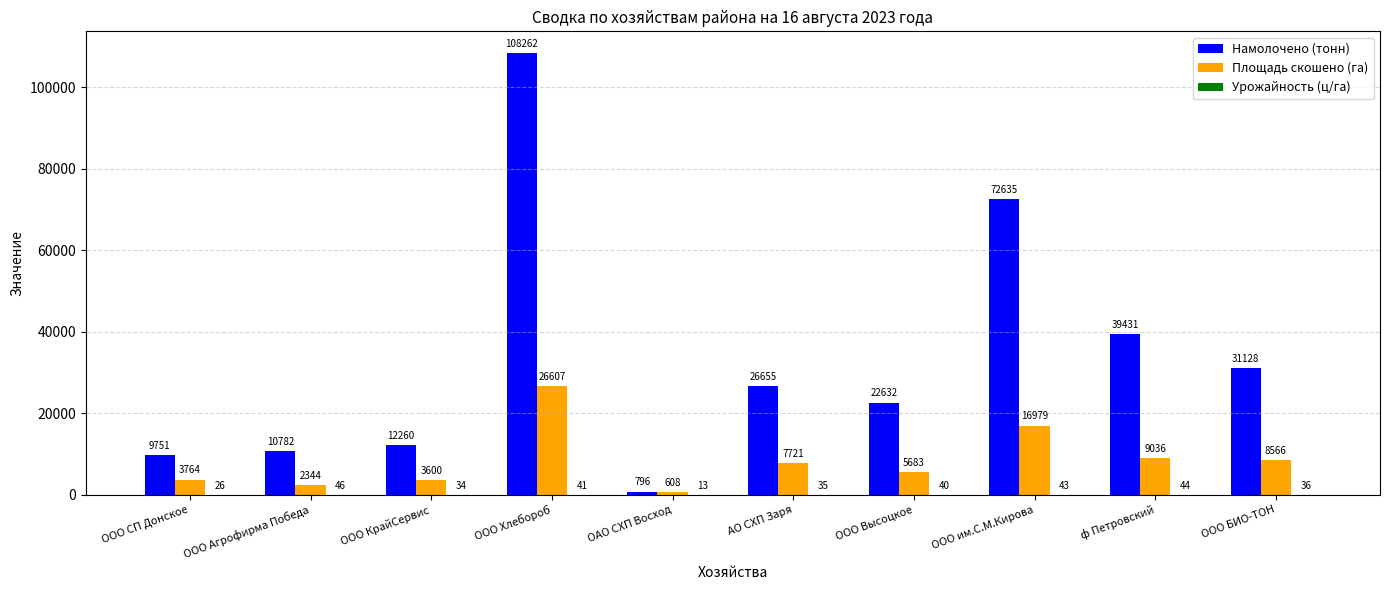

At which label does Площадь скошено (га) first exceed 7720?

ООО Хлебороб